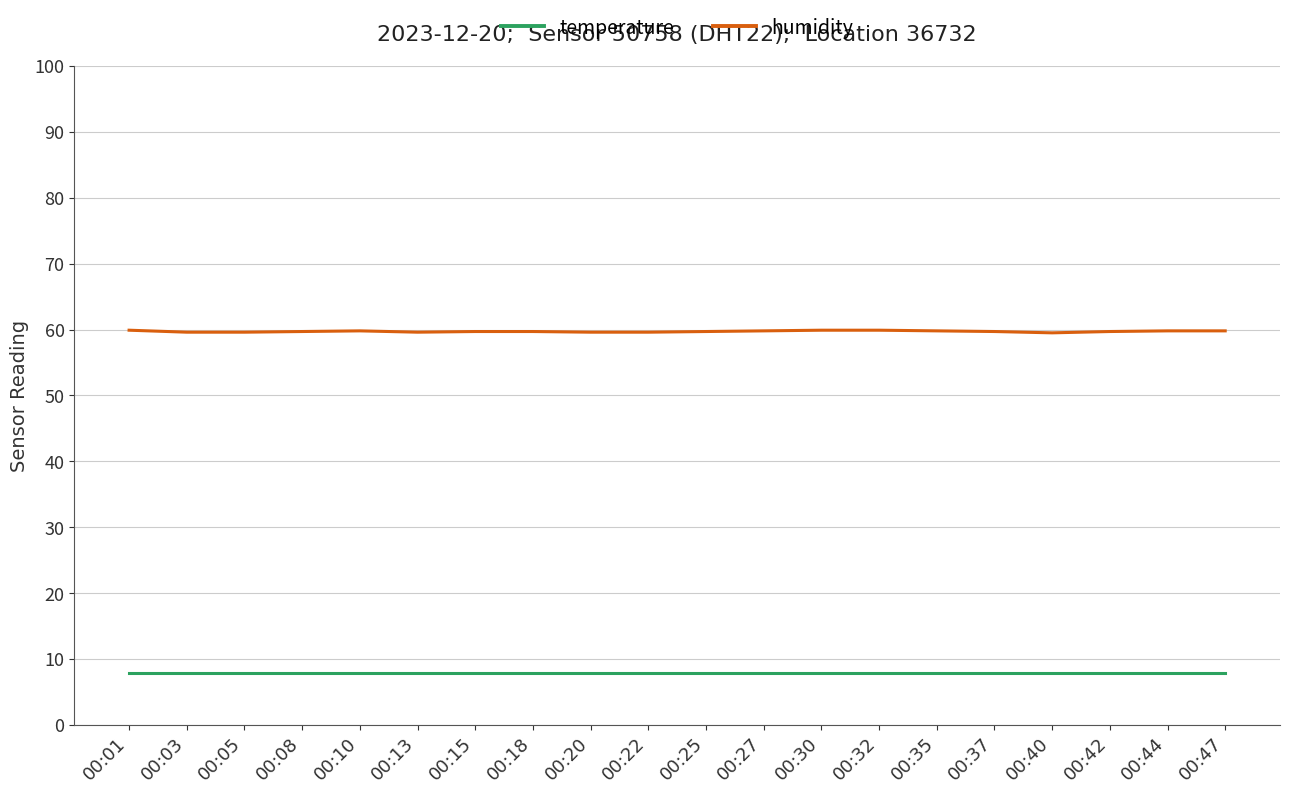

What is the maximum value shown in the chart?

59.9